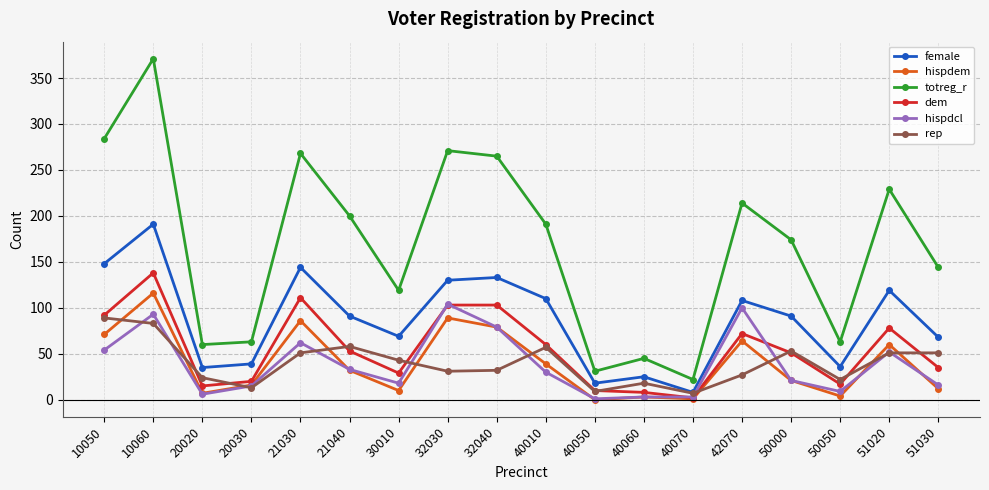

How many series are shown in this chart?

6